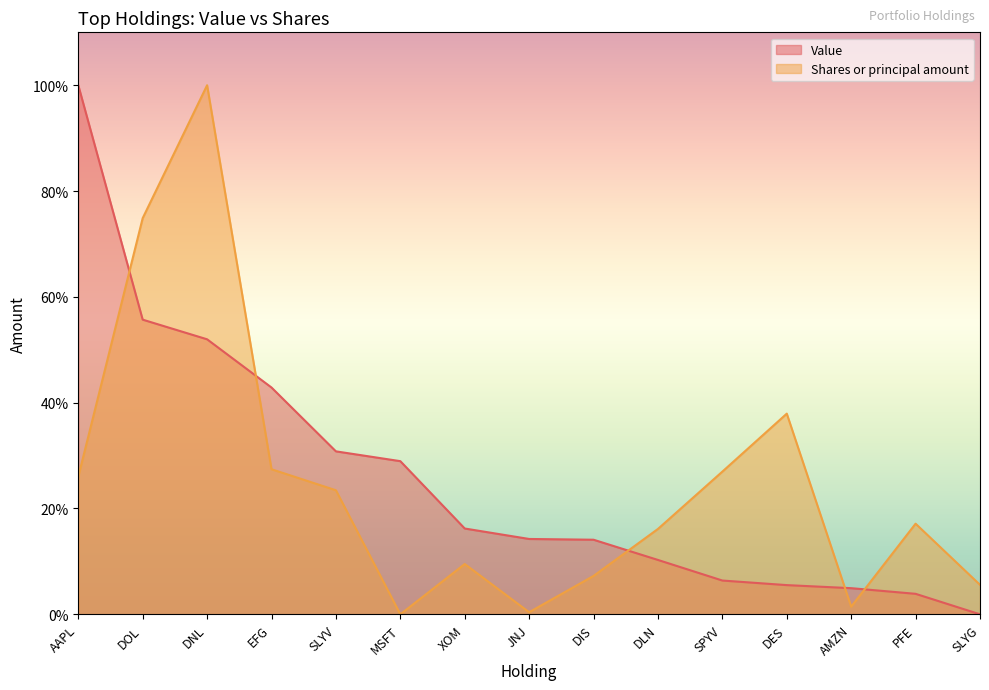

Reading left to right, list all the values displayed in this chart.

Value: 100.0	55.7	52.0	42.9	30.8	28.9	16.2	14.2	14.1	10.3	6.4	5.5	4.9	3.9	0.0
Shares or principal amount: 26.0	74.9	100.0	27.4	23.4	0.0	9.5	0.4	7.3	16.1	27.0	37.9	1.4	17.1	5.6